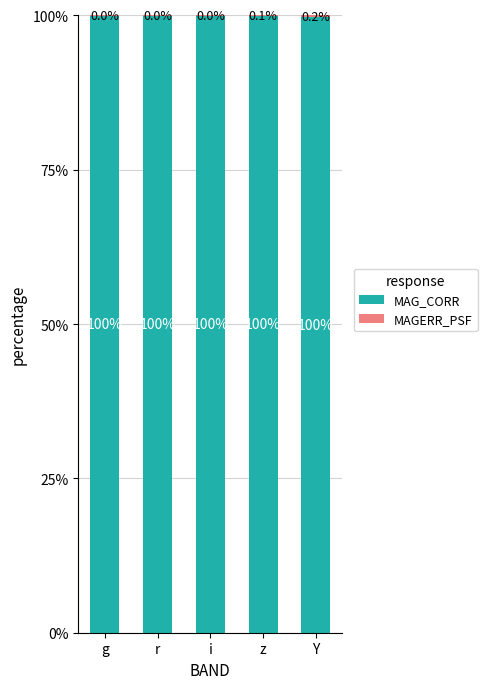

Is it true that MAG_CORR equals 100.0 at r?

True